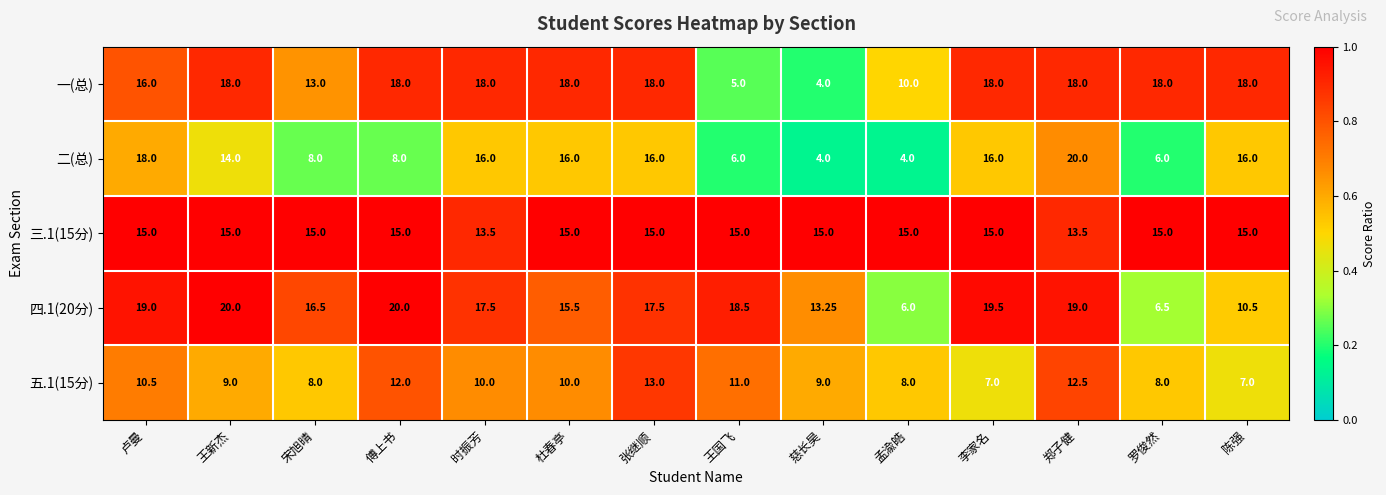

At which category is the sum across all series the highest?

郑子健